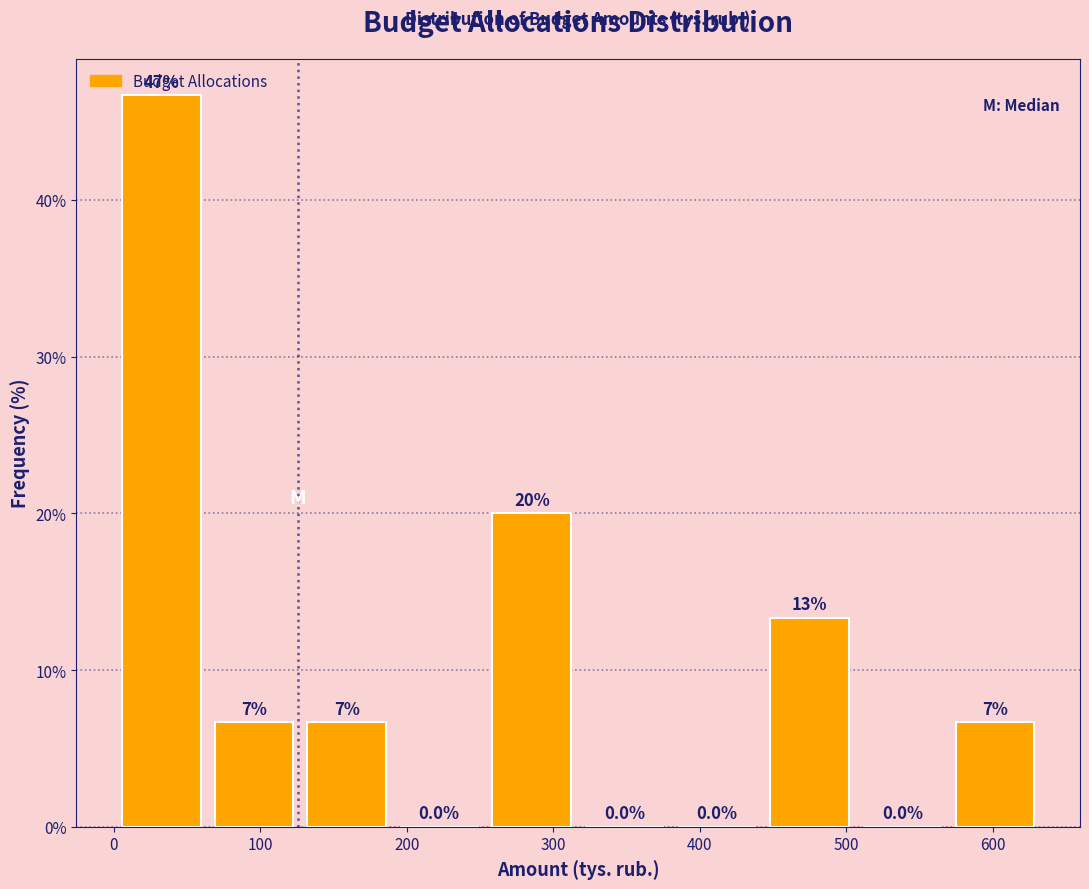

Which range on the x-axis has the tallest bar?

0 to 60